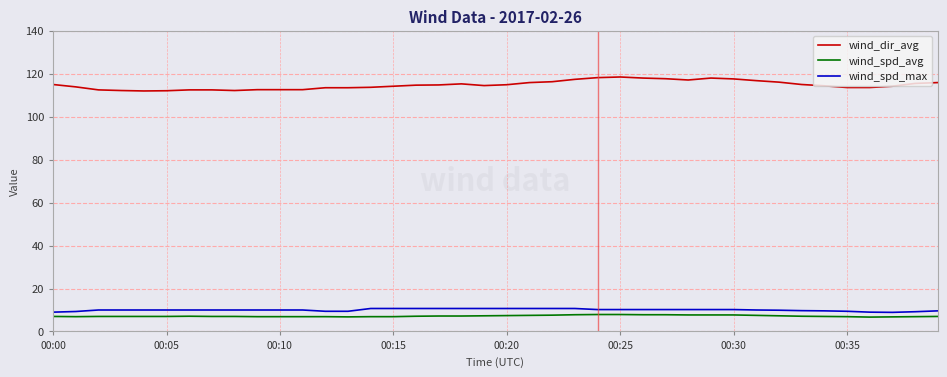

True or false: wind_spd_max and wind_spd_avg cross at least once.

False